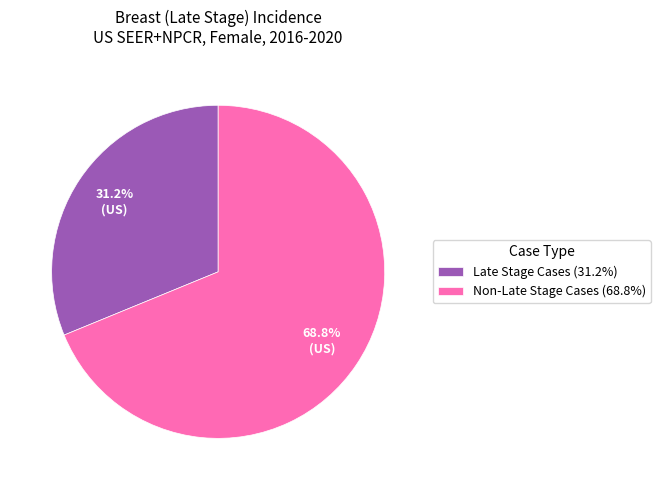

Does any single category account for the majority?

Yes